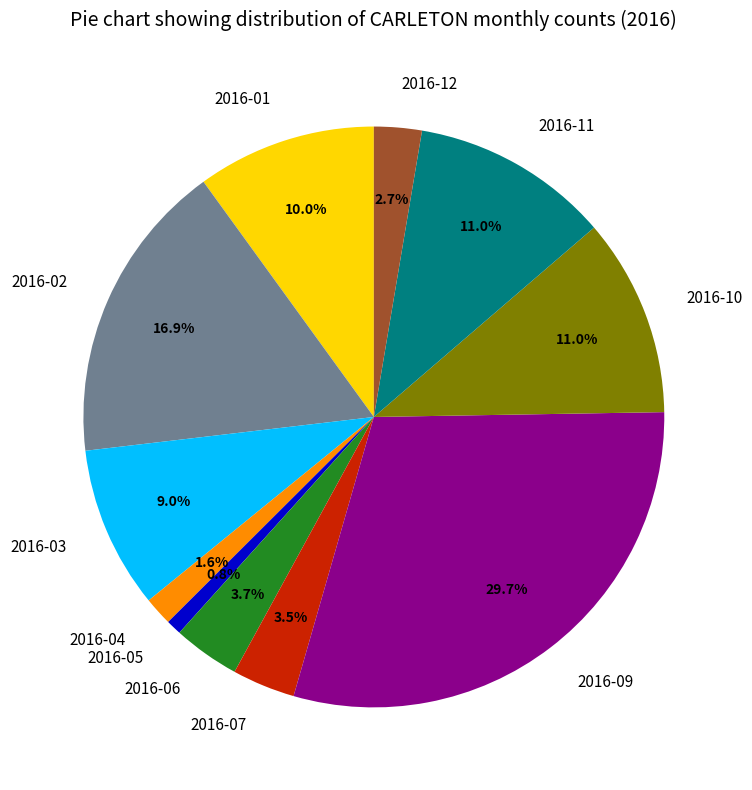

Which has a higher value, 2016-03 or 2016-11?

2016-11